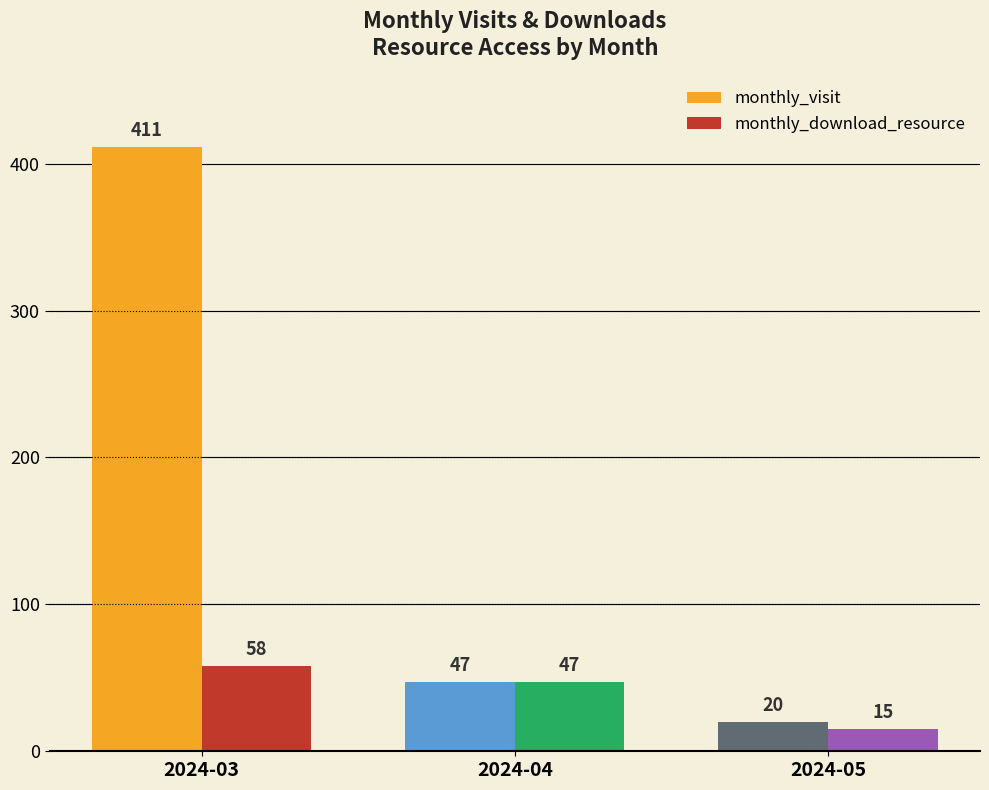

What is the value of the monthly_download_resource bar at the 2nd from the left?

47